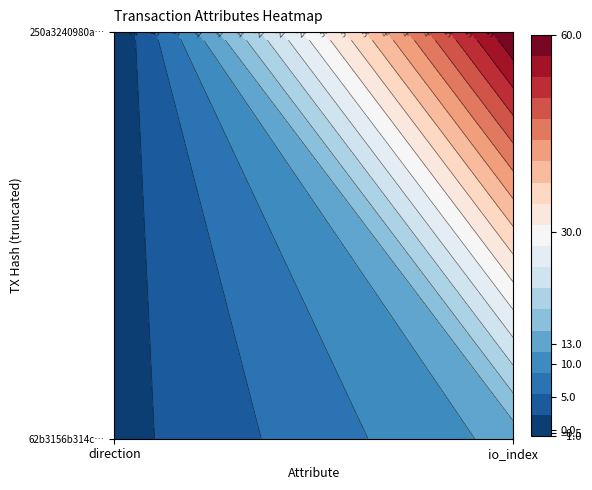

At how many categories does at least one series exceed 10?

1